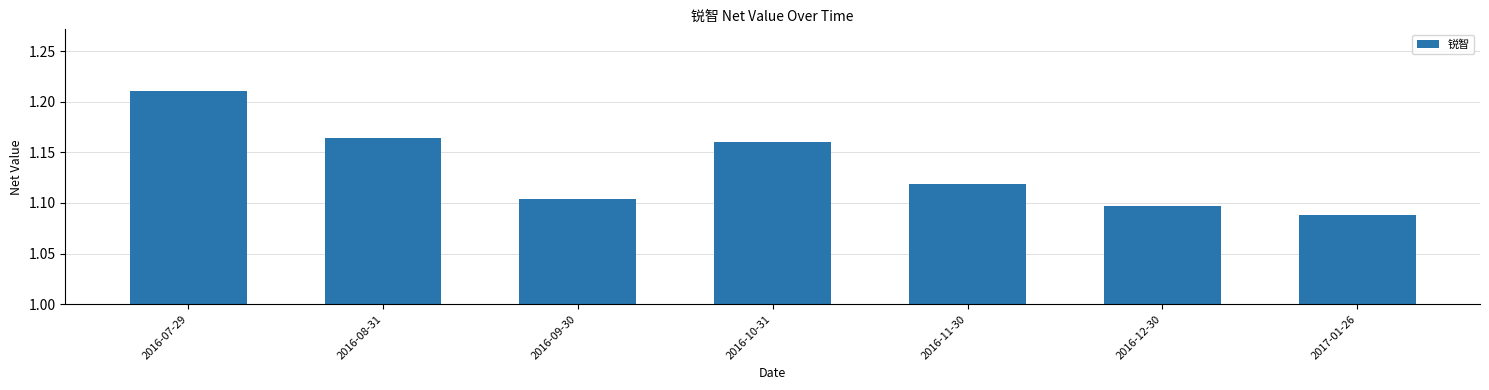

Approximately how many times larger is the value at 2016-10-31 compared to 2016-11-30?

1.0